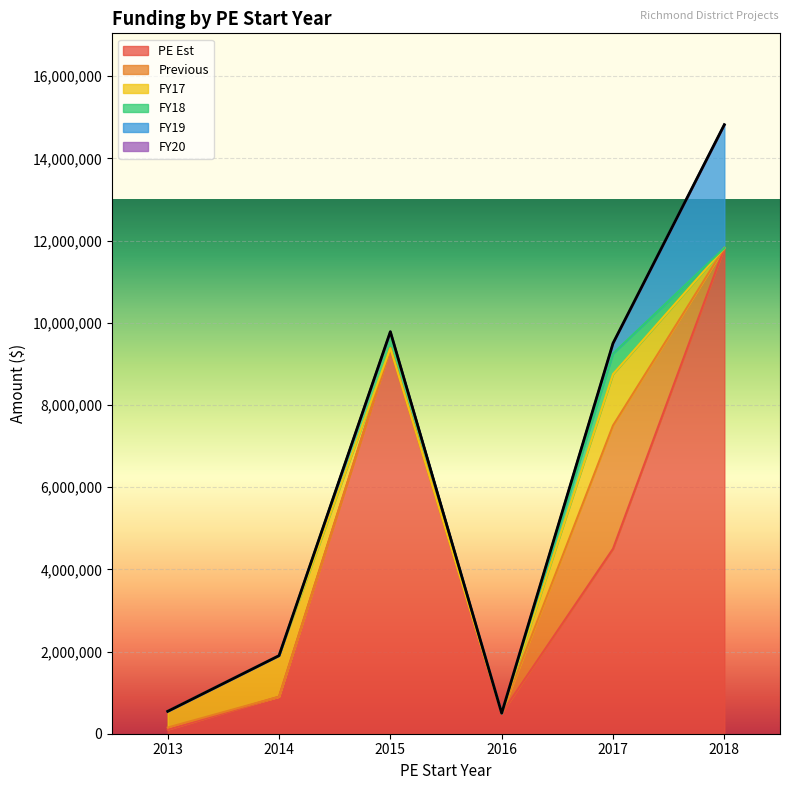

How many intersections are there between FY17 and FY19?

1